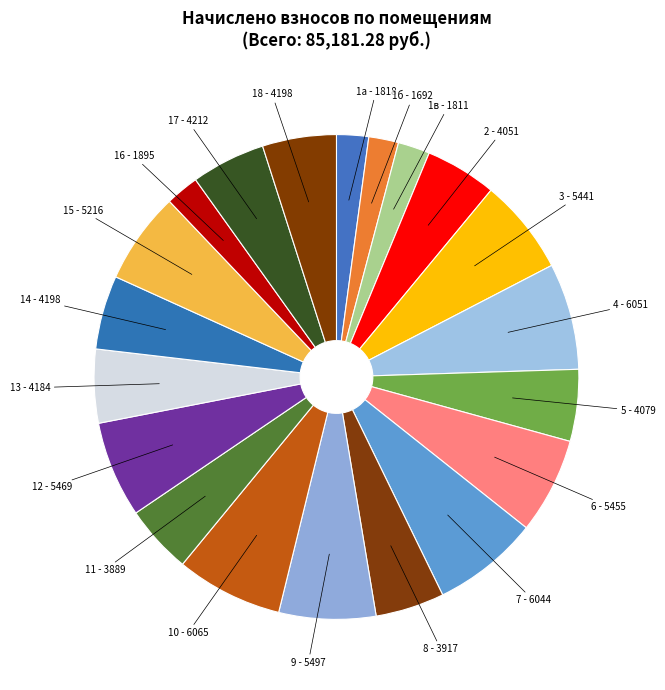

Rank the categories by value from lowest to highest.

1б, 1в, 1а, 16, 11, 8, 2, 5, 13, 14, 18, 17, 15, 3, 6, 12, 9, 7, 4, 10